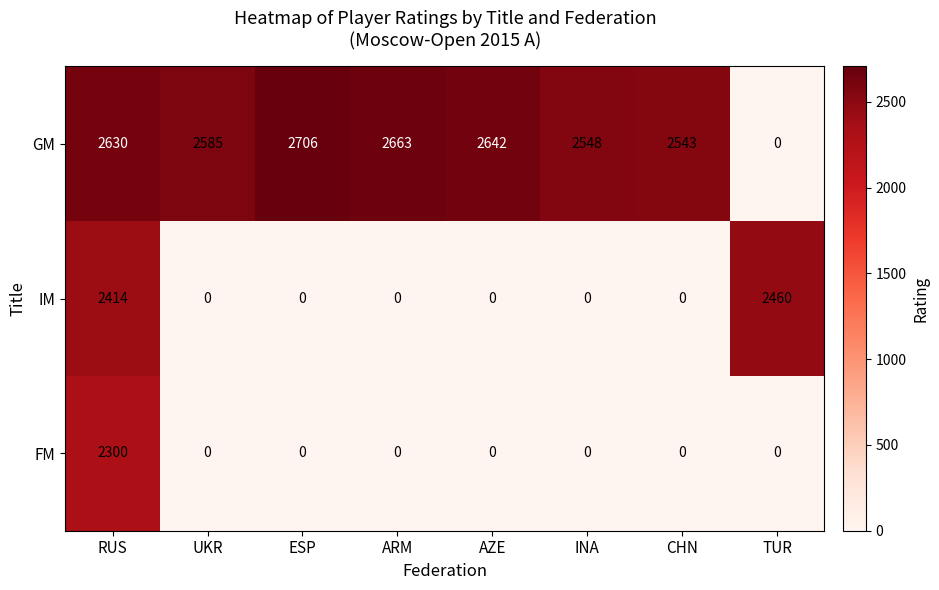

How many values in FM are above zero?

1